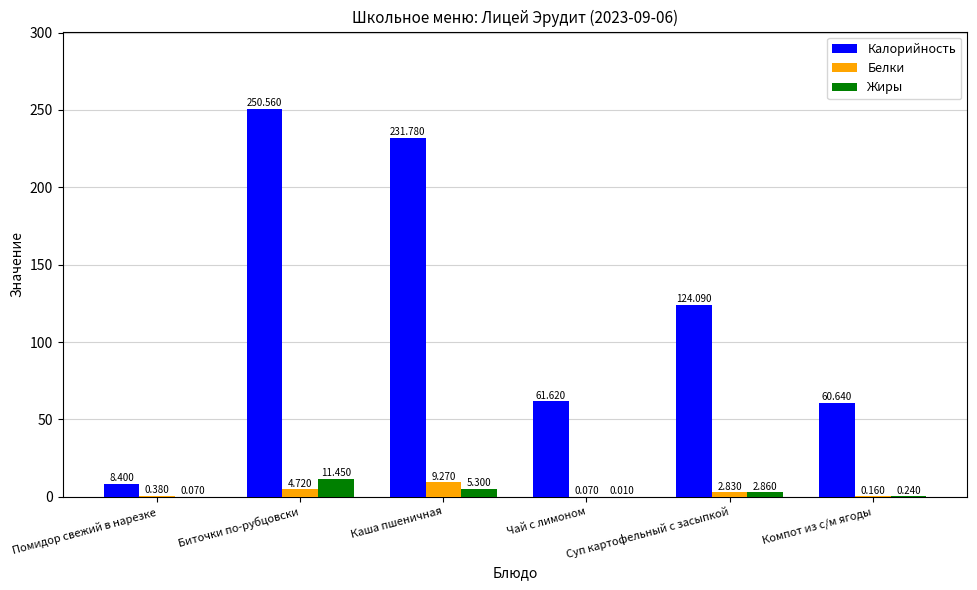

At which category is the sum across all series the highest?

Биточки по-рубцовски